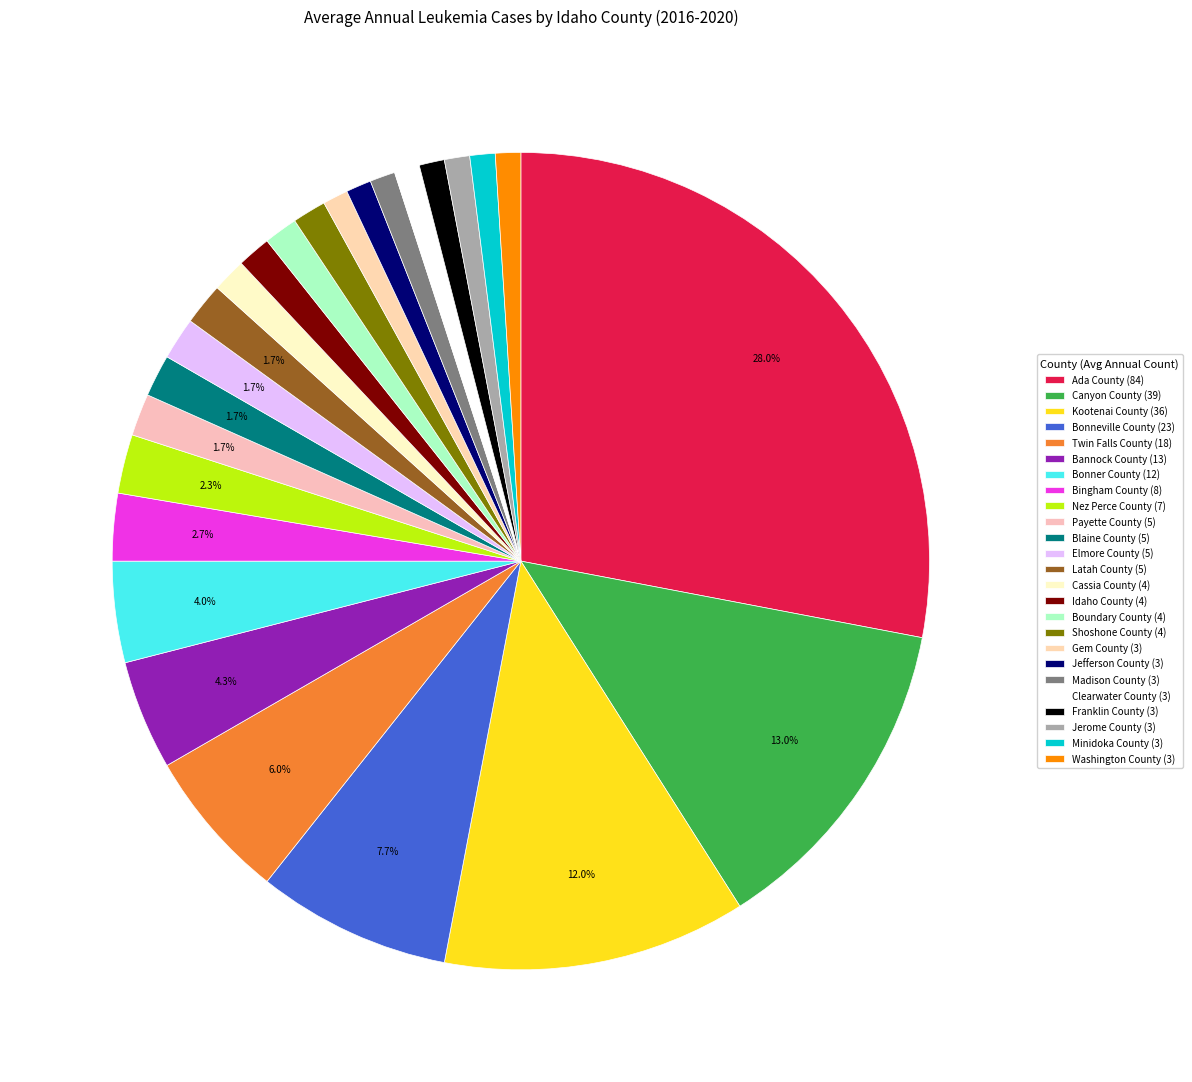

What is the largest slice in the pie chart?

Ada County